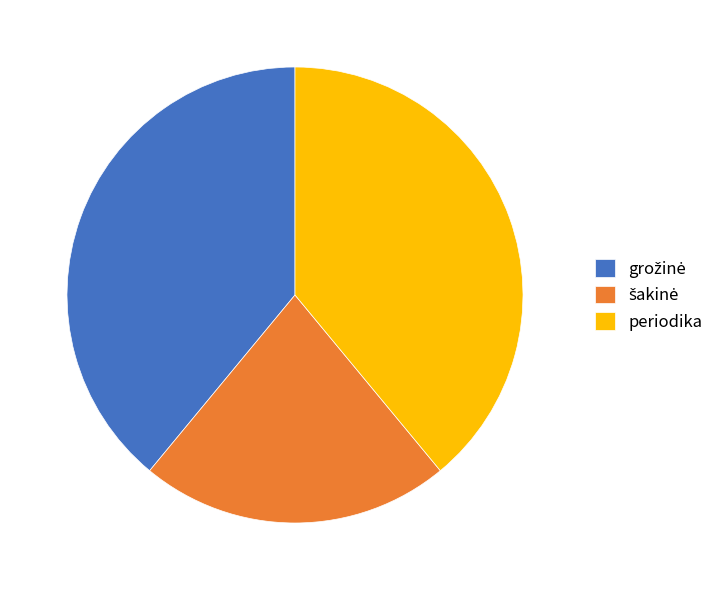

Does periodika represent more than half of the total?

No